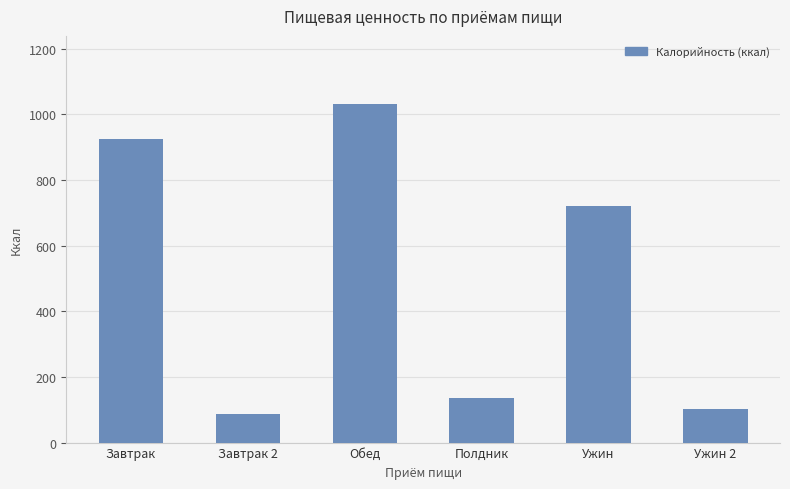

What is the label of the 5th bar from the right?

Завтрак 2